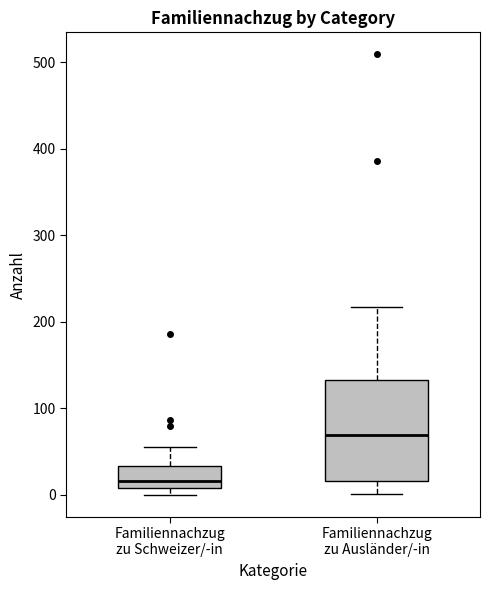

Where is the lower edge of the box for Familiennachzug zu Ausländer/-in on the y-axis? The values are not printed on the chart, so give them approximately, as read against the axis.

20